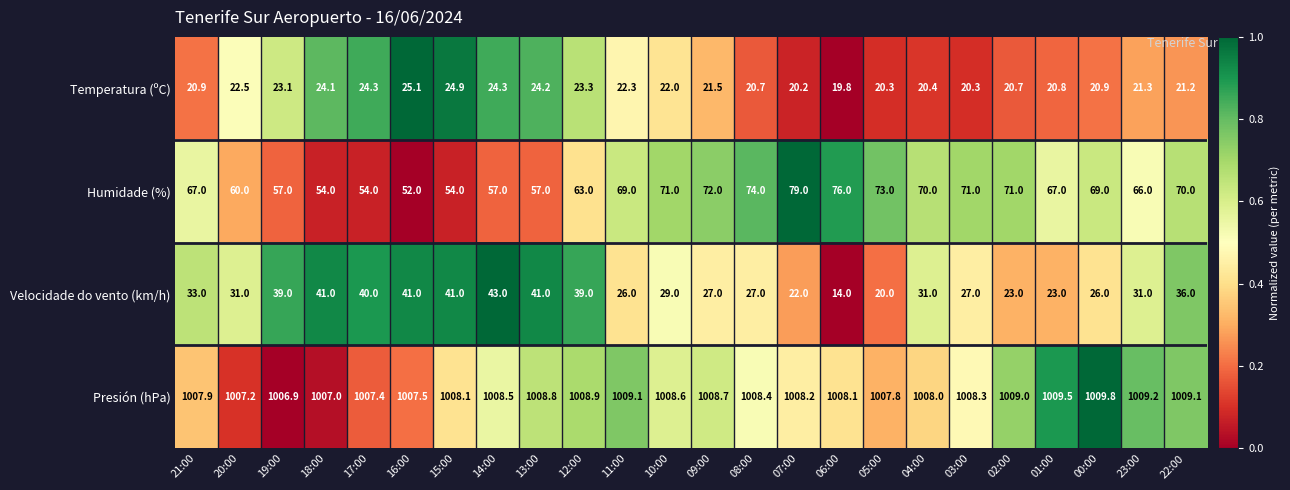

Is it true that Temperatura (ºC) equals 13.5 at 14:00?

False